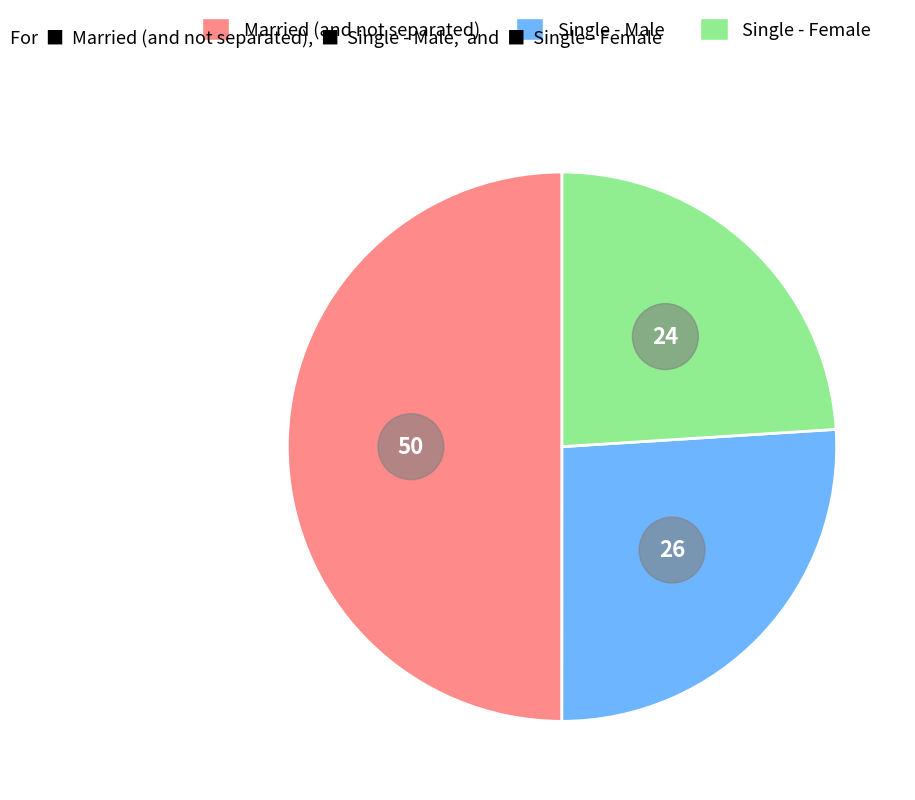

Which slice is the smallest?

Single (never legally married) - Female